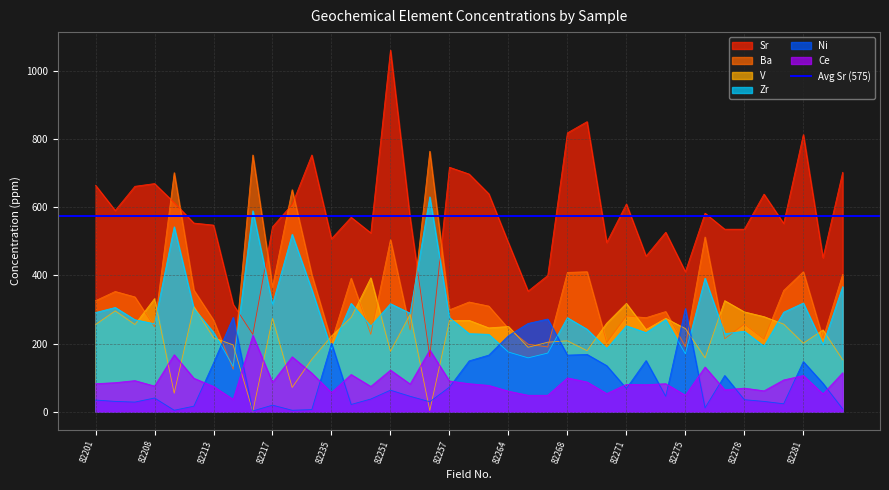

Between 82264 and 82275, which series saw the biggest shift?

Sr